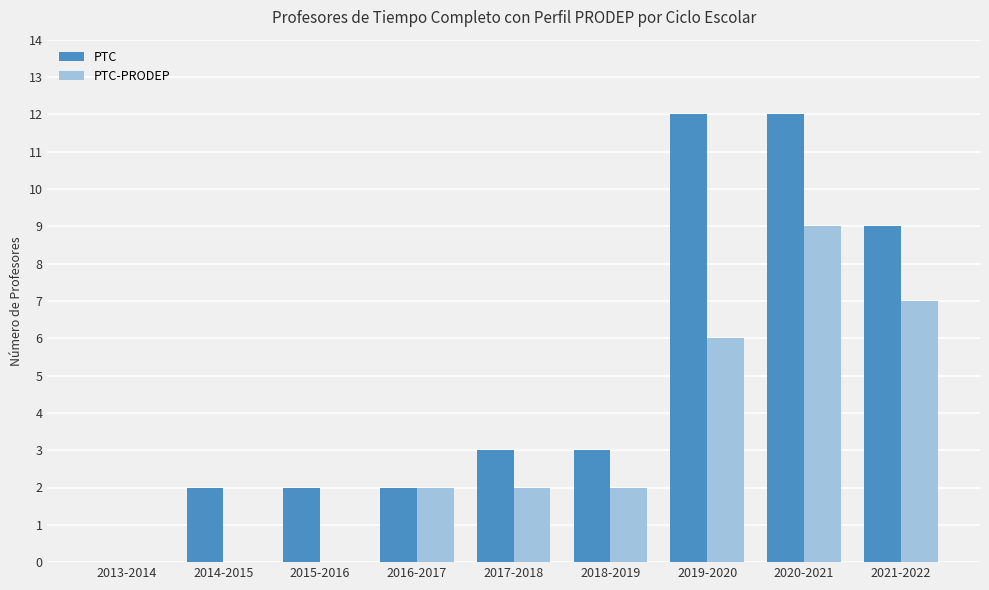

What is the maximum value for PTC-PRODEP?

9